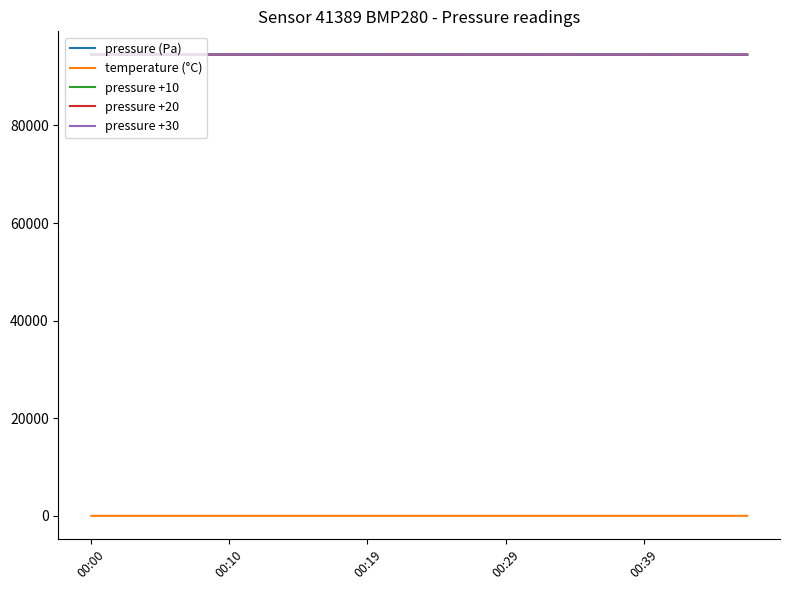

What is the minimum value for pressure +30?

94523.8